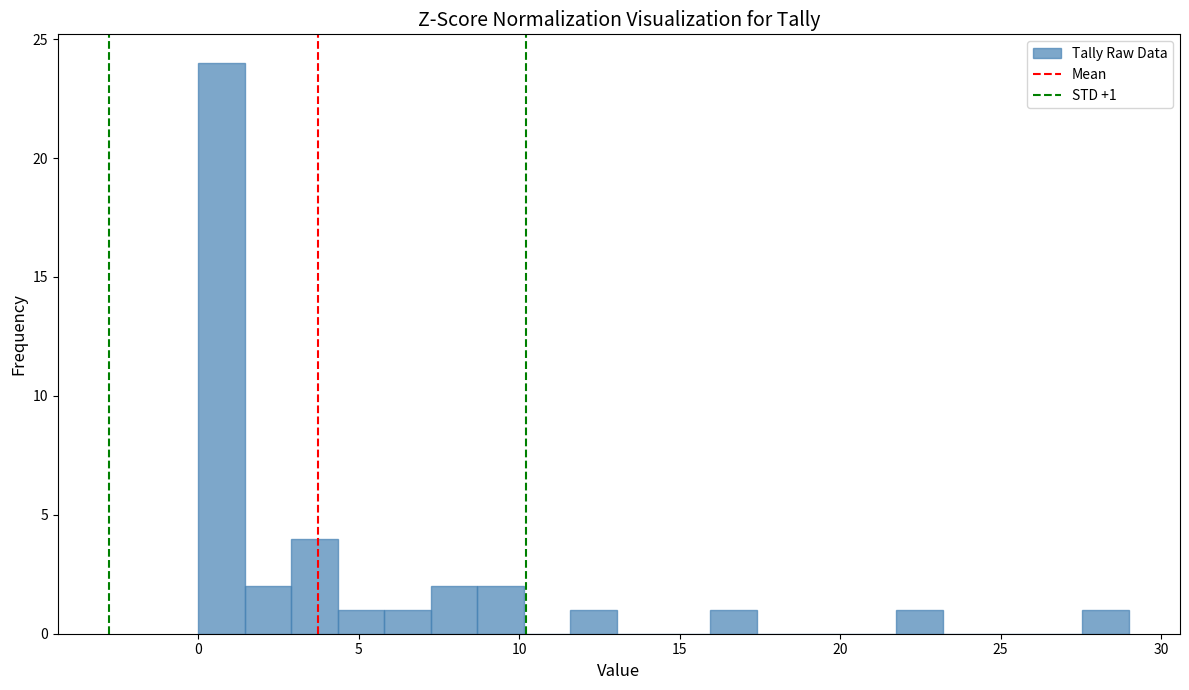

Read against the x-axis, roughly where is the centre of the tallest bar?

0.5